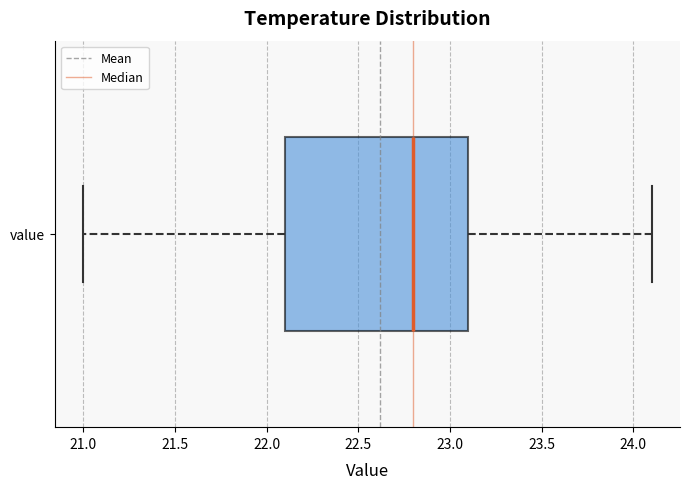

Where is the right edge of the box for value on the x-axis? The values are not printed on the chart, so give them approximately, as read against the axis.

23.1